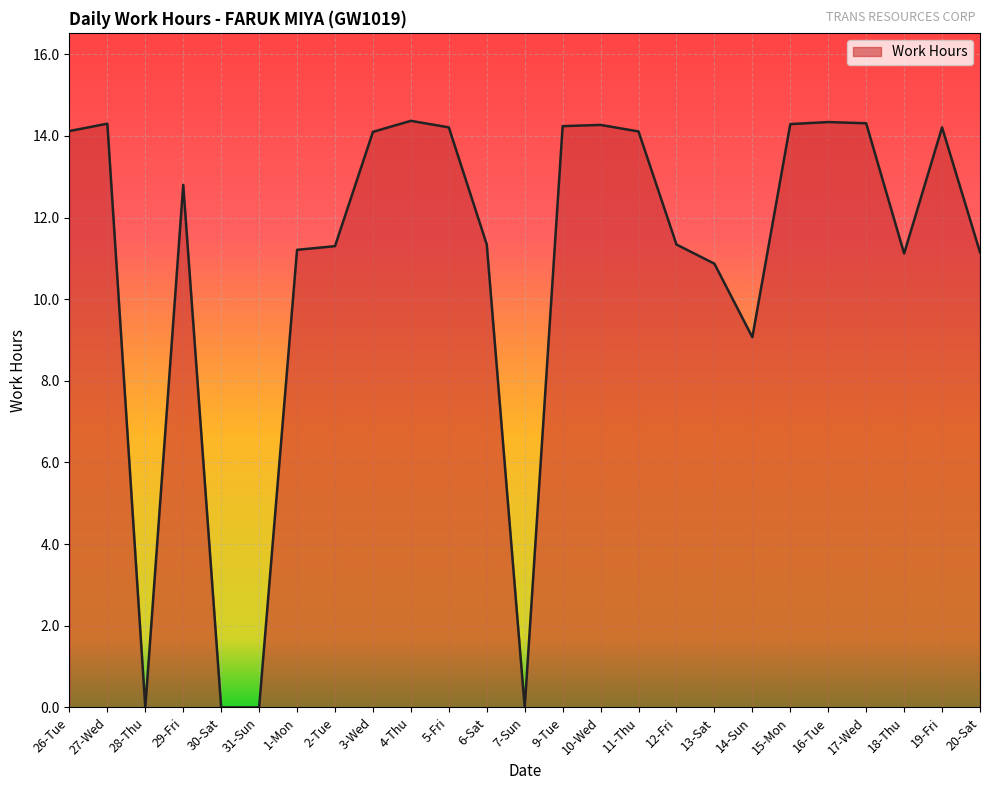

What is the greatest value displayed?

14.4